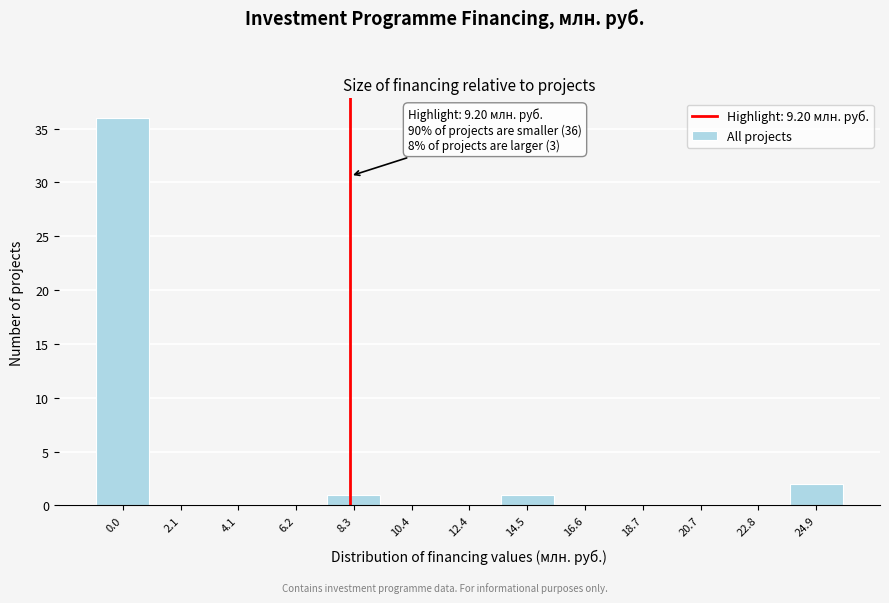

Reading left to right, what are all the values shown in this chart?

0.0=36	2.1=0	4.1=0	6.2=0	8.3=1	10.4=0	12.4=0	14.5=1	16.6=0	18.7=0	20.7=0	22.8=0	24.9=2